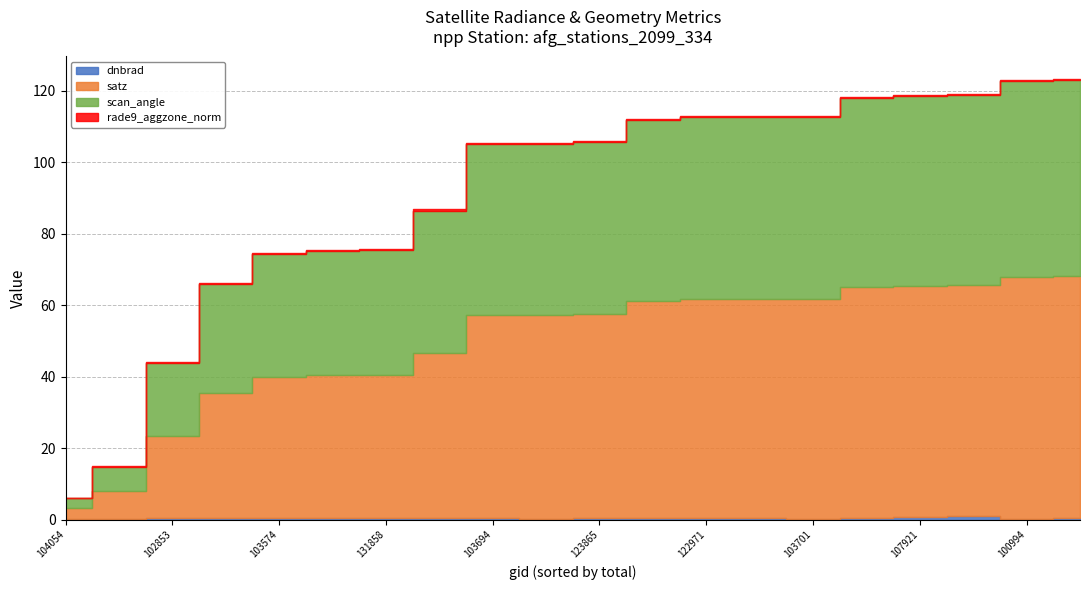

Which series changed the most between 103701 and 132035?

satz